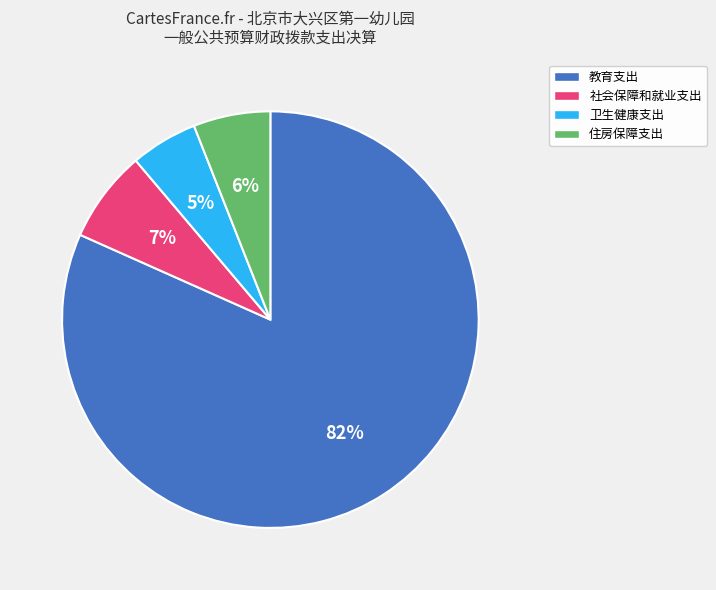

Does any single category account for the majority?

Yes